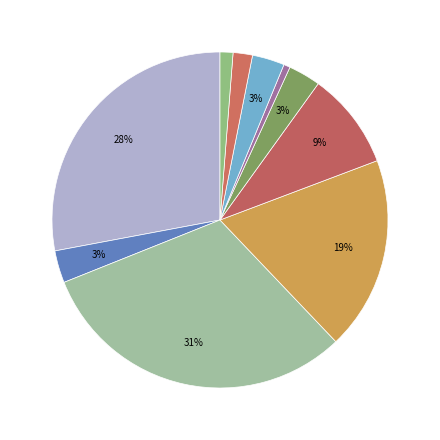

How many slices are in this pie chart?

10